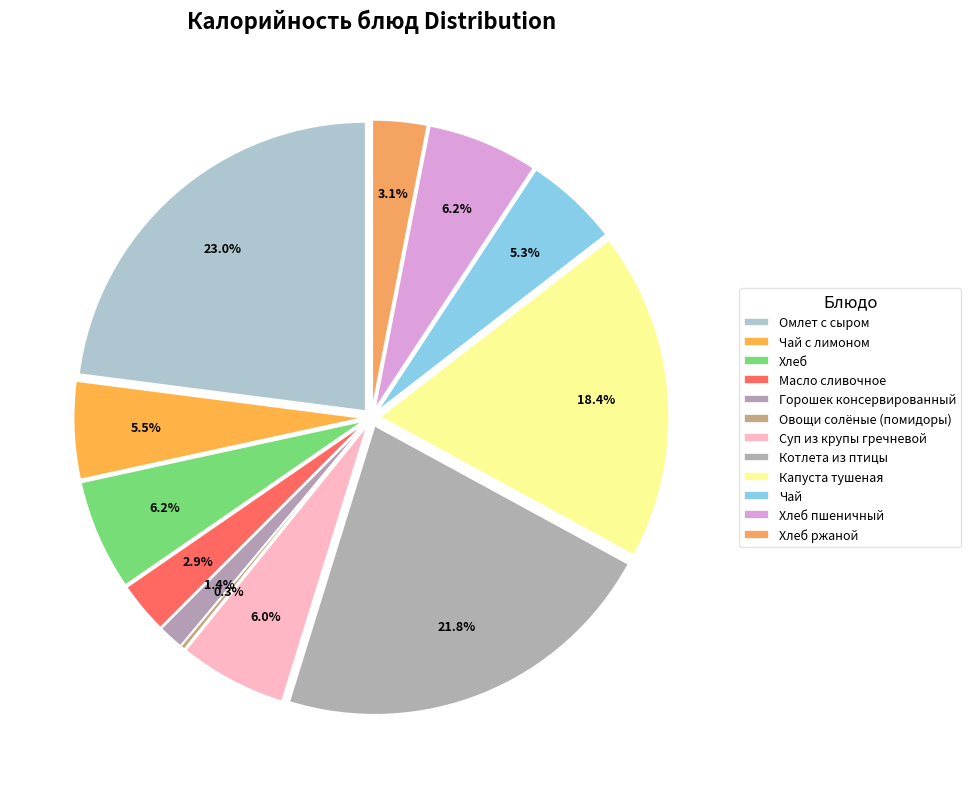

Rank the categories by value from lowest to highest.

Овощи солёные (помидоры), Горошек консервированный, Масло сливочное, Хлеб ржаной, Чай, Чай с лимоном, Суп из крупы гречневой, Хлеб, Хлеб пшеничный, Капуста тушеная, Котлета из птицы, Омлет с сыром